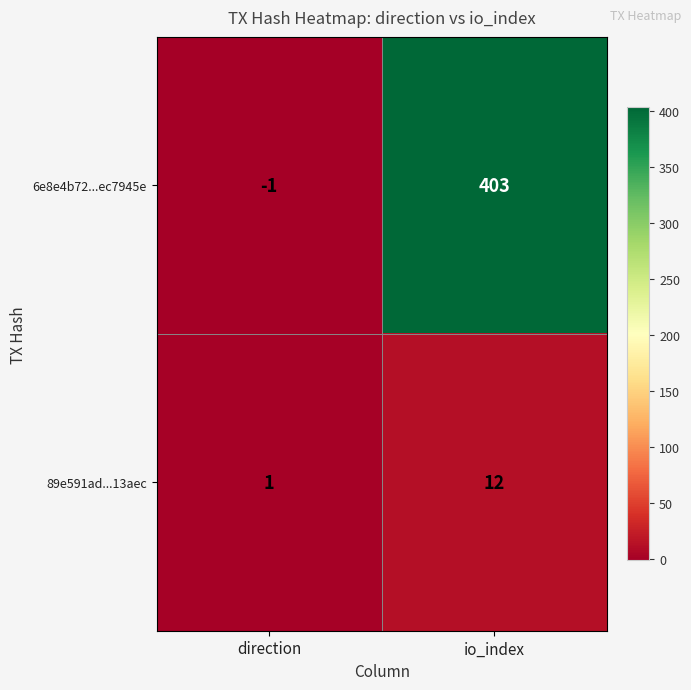

Is the value of 89e591ad...13aec at io_index greater than the value of 6e8e4b72...ec7945e at io_index?

No